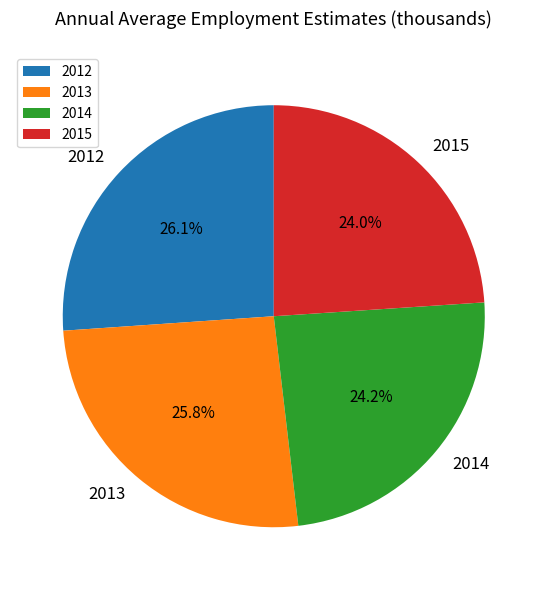

Does any single category account for the majority?

No